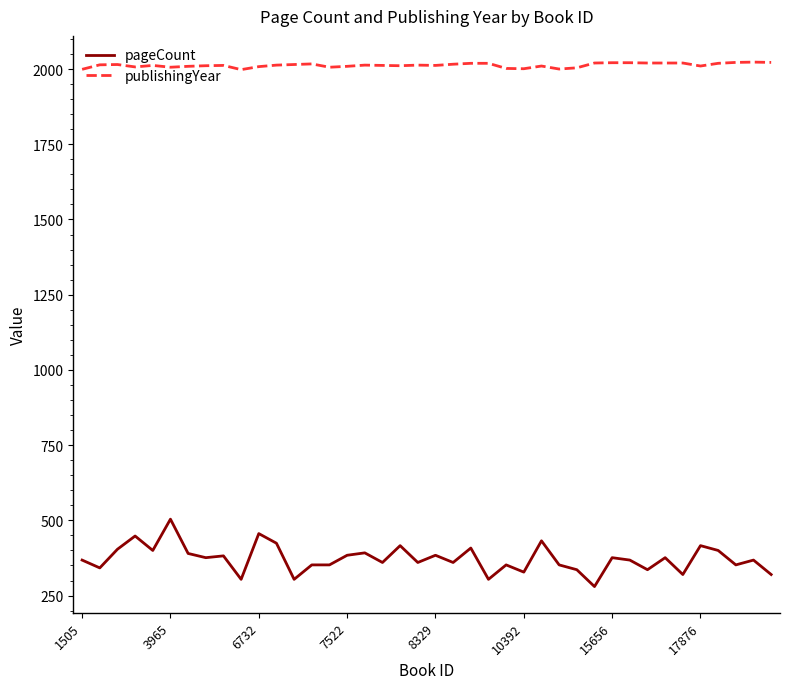

Rank the series by their maximum value, from highest to lowest.

publishingYear, pageCount